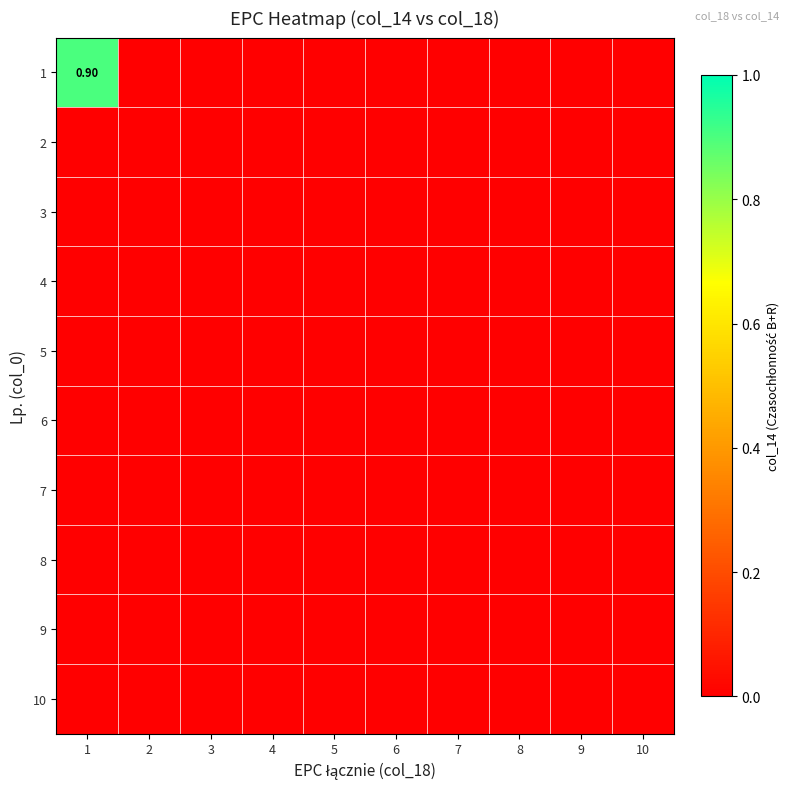

How many series are shown in this chart?

10